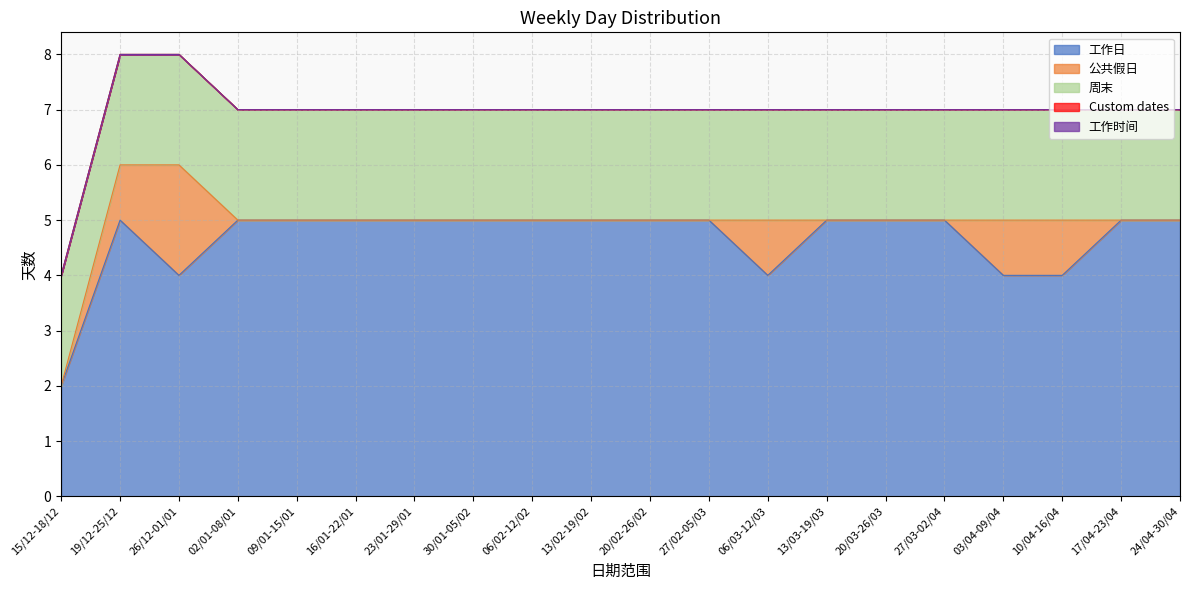

Reading left to right, list all the values displayed in this chart.

工作日: 2	5	4	5	5	5	5	5	5	5	5	5	4	5	5	5	4	4	5	5
公共假日: 0	1	2	0	0	0	0	0	0	0	0	0	1	0	0	0	1	1	0	0
周末: 2	2	2	2	2	2	2	2	2	2	2	2	2	2	2	2	2	2	2	2
Custom dates: 0	0	0	0	0	0	0	0	0	0	0	0	0	0	0	0	0	0	0	0
工作时间: 0	0	0	0	0	0	0	0	0	0	0	0	0	0	0	0	0	0	0	0